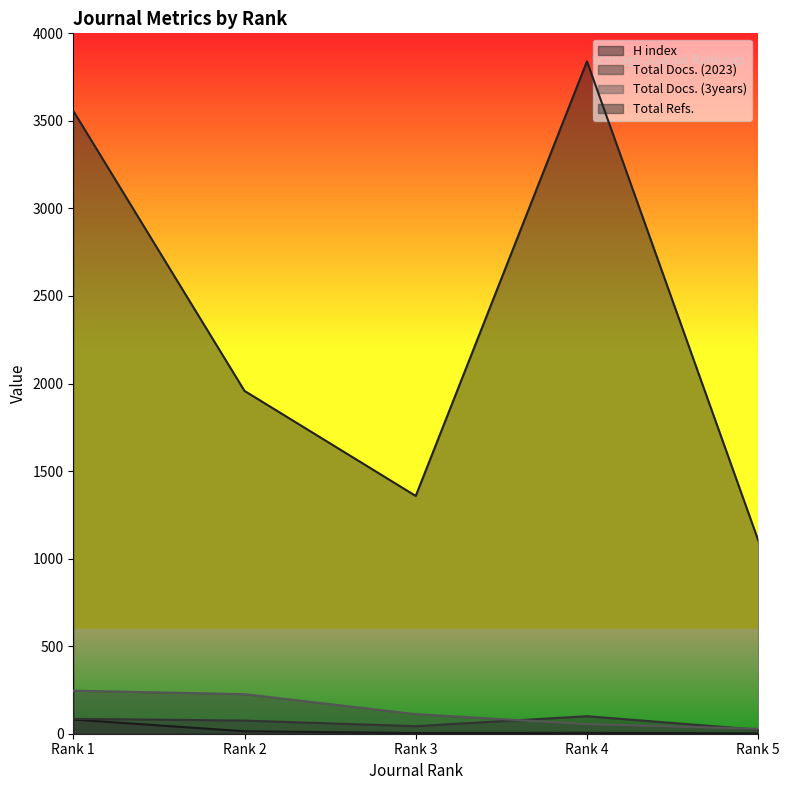

True or false: H index and Total Refs. cross at least once.

False